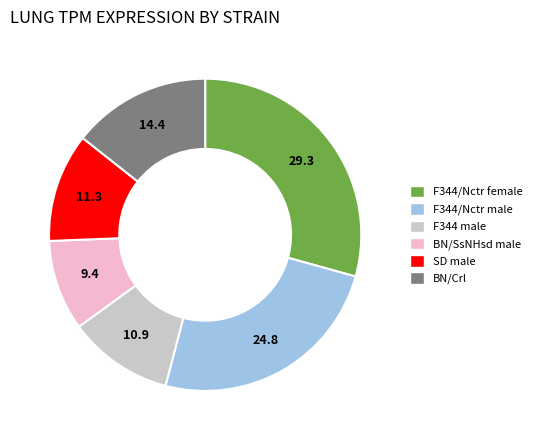

Which has a higher value, SD male or F344/Nctr male?

F344/Nctr male